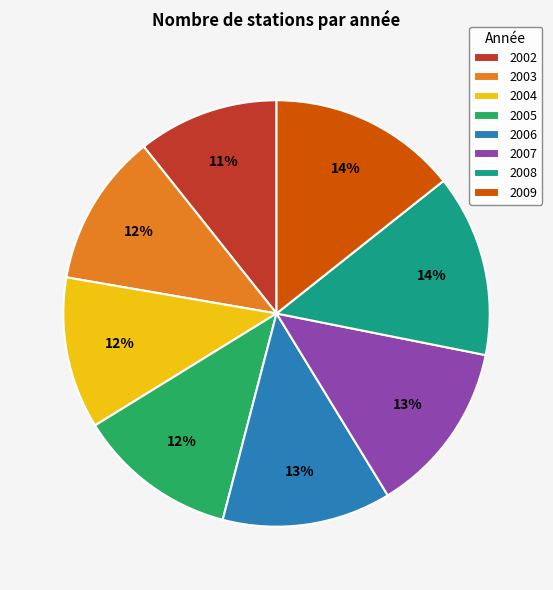

Combined, do 2005 and 2008 account for over 50%?

No